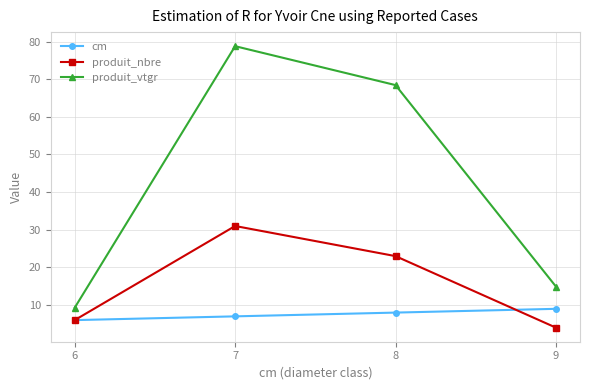

What is the value of the produit_vtgr point at the 1st from the left?

9.3